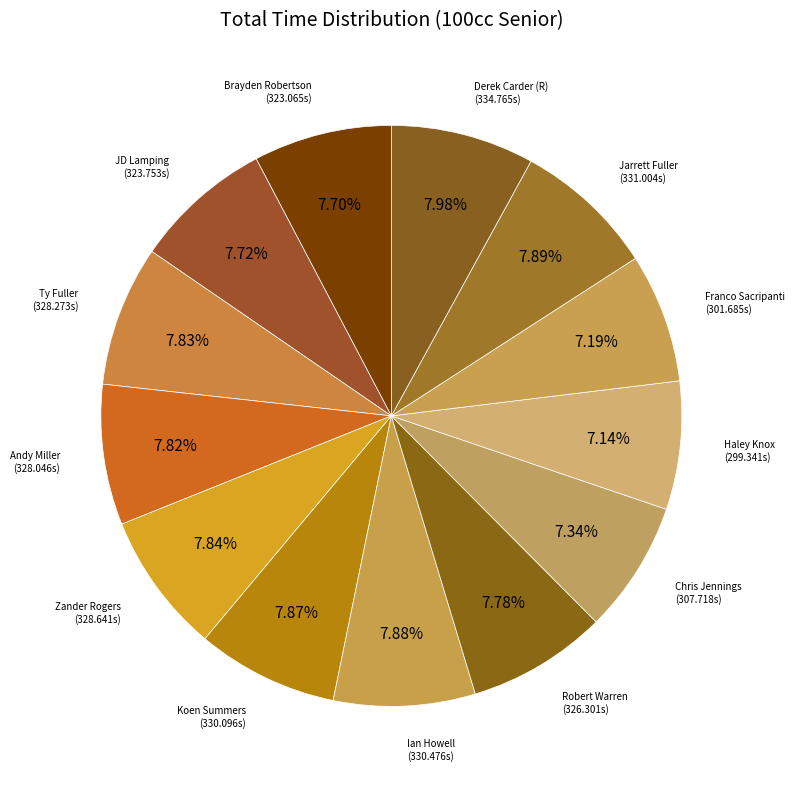

How many slices are in this pie chart?

13